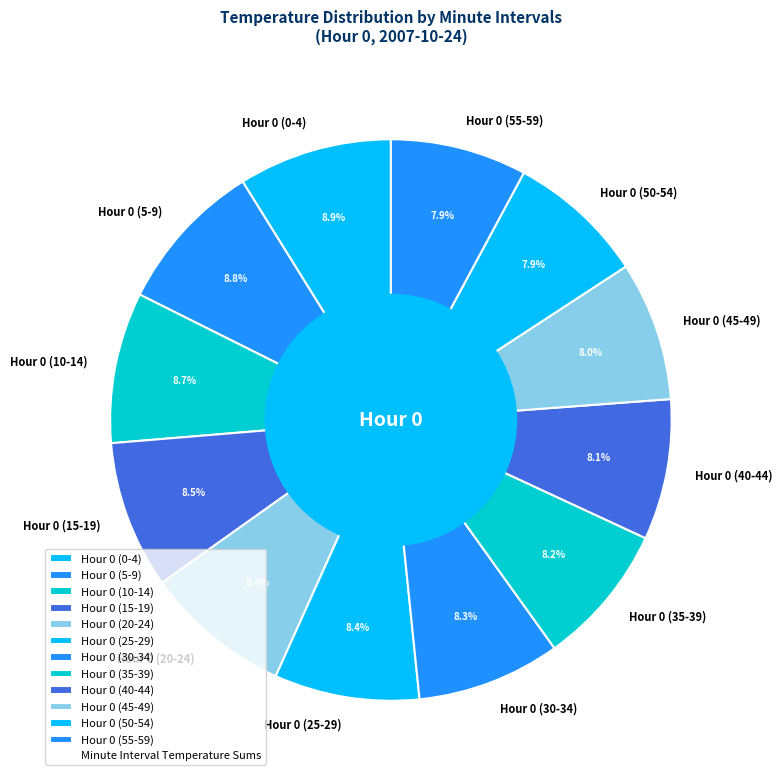

How many slices are in this pie chart?

12